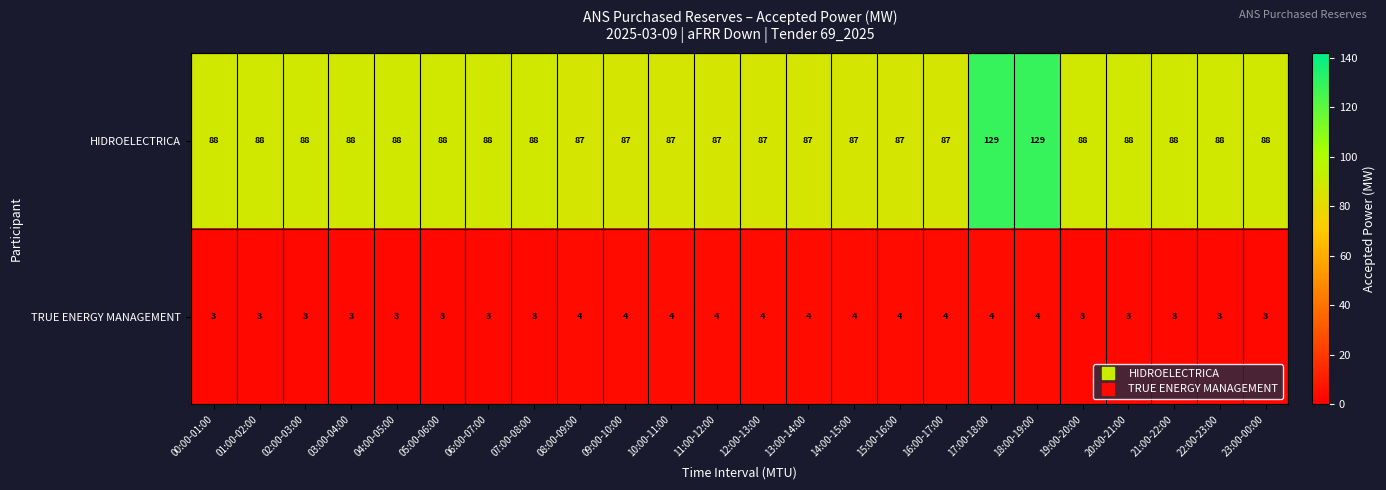

At 22:00-23:00, list the series in order from smallest to largest.

TRUE ENERGY MANAGEMENT, HIDROELECTRICA